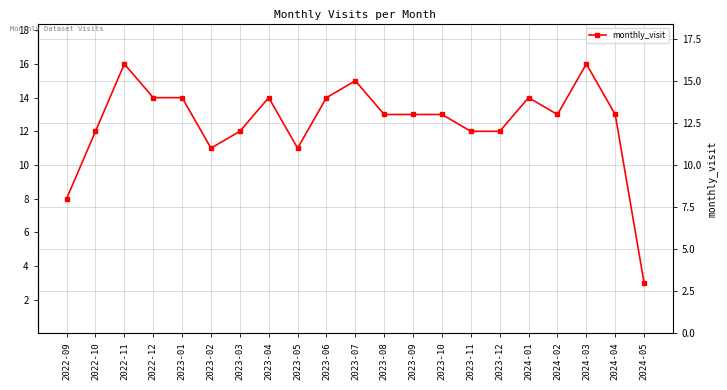

Reading left to right, list all the values displayed in this chart.

2022-09=8	2022-10=12	2022-11=16	2022-12=14	2023-01=14	2023-02=11	2023-03=12	2023-04=14	2023-05=11	2023-06=14	2023-07=15	2023-08=13	2023-09=13	2023-10=13	2023-11=12	2023-12=12	2024-01=14	2024-02=13	2024-03=16	2024-04=13	2024-05=3